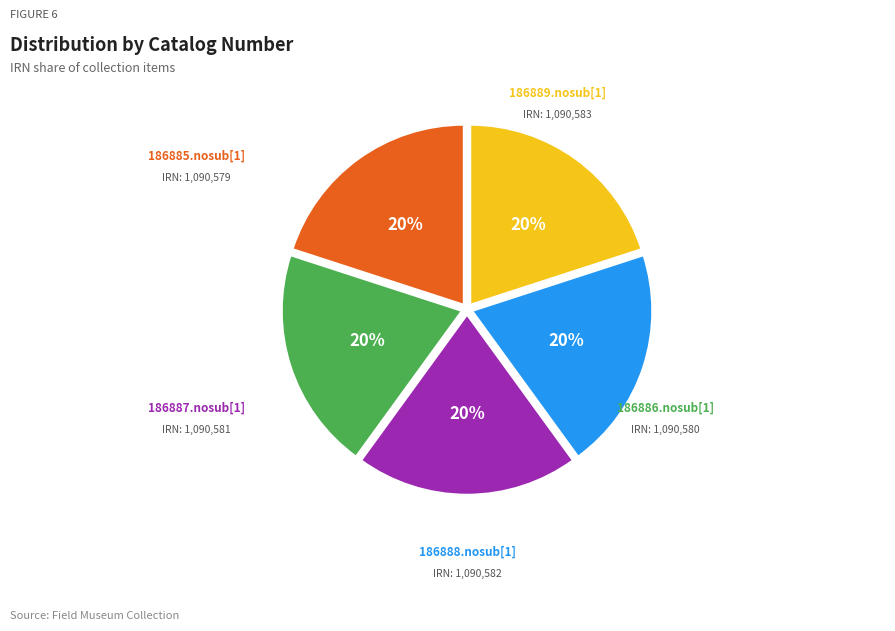

Which has a higher value, 186889.nosub[1] or 186888.nosub[1]?

186889.nosub[1]